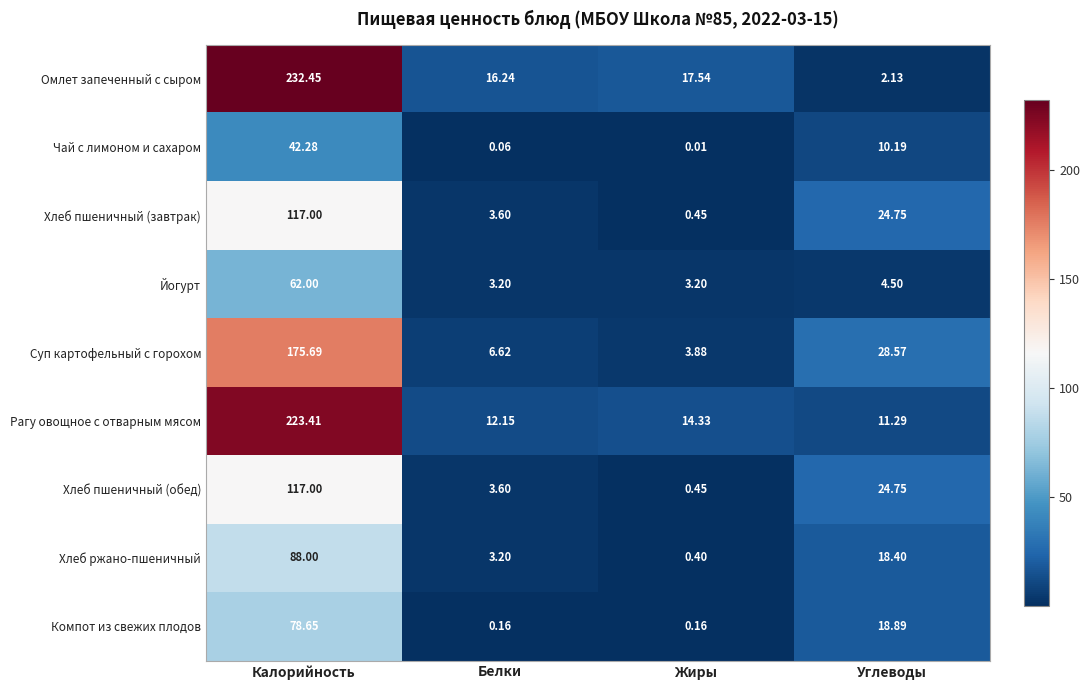

At which label does Омлет запеченный с сыром first exceed 17?

Калорийность